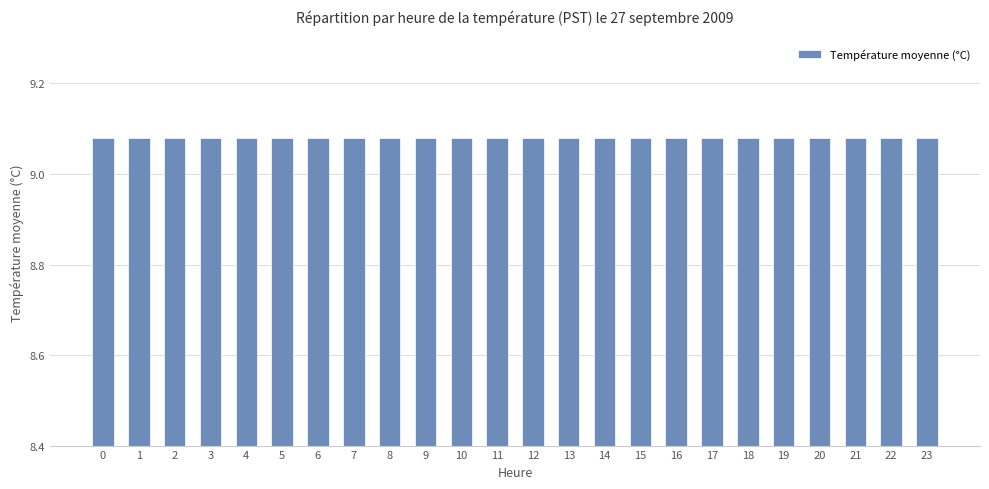

Is it true that the value at 5 is 12.6?

False